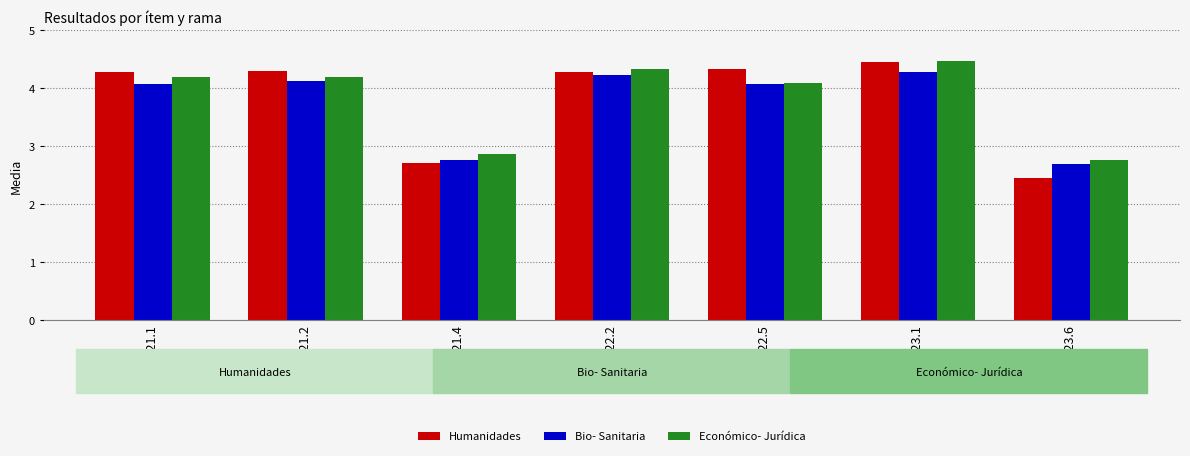

What is the value of the Humanidades bar at the 1st from the left?

4.3